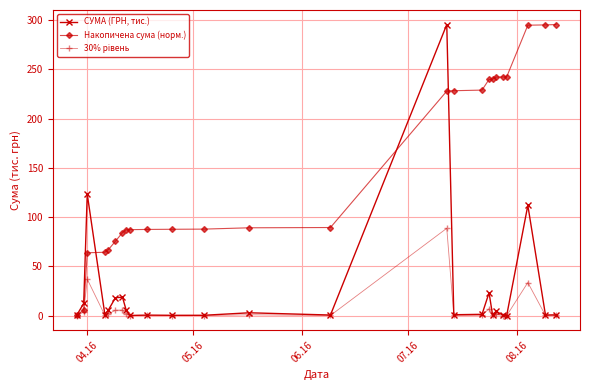

How many lines are shown in the chart?

3